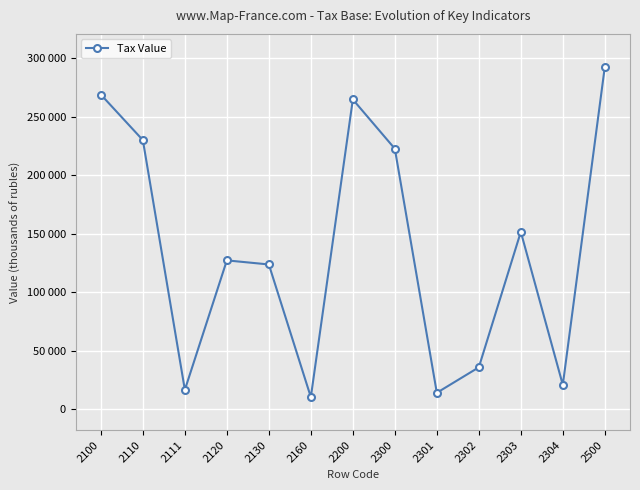

Does the chart have visible grid lines?

Yes